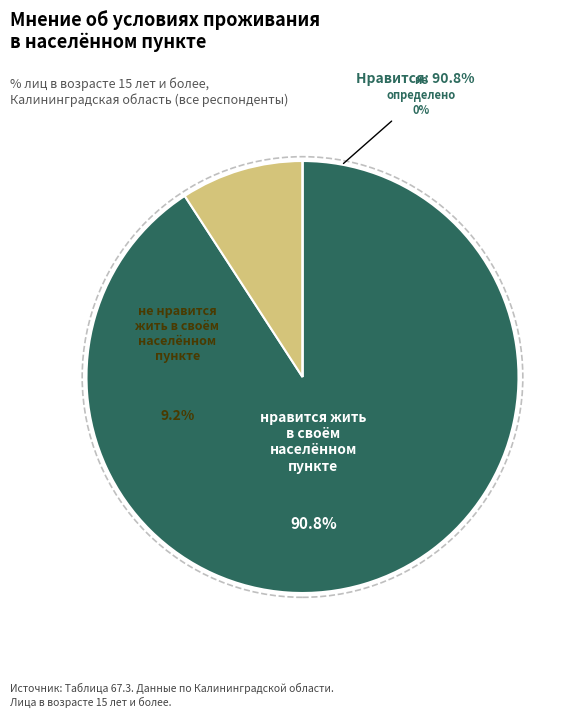

What is the smallest slice in the pie chart?

не определено